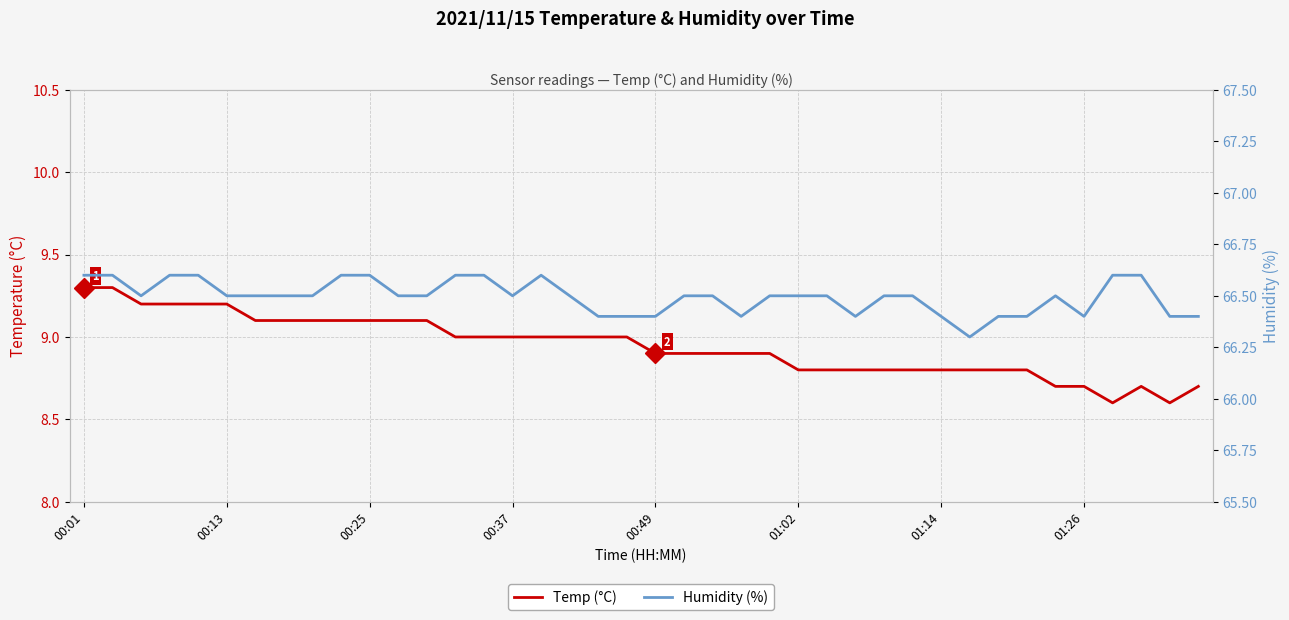

At how many categories does at least one series exceed 52?

40